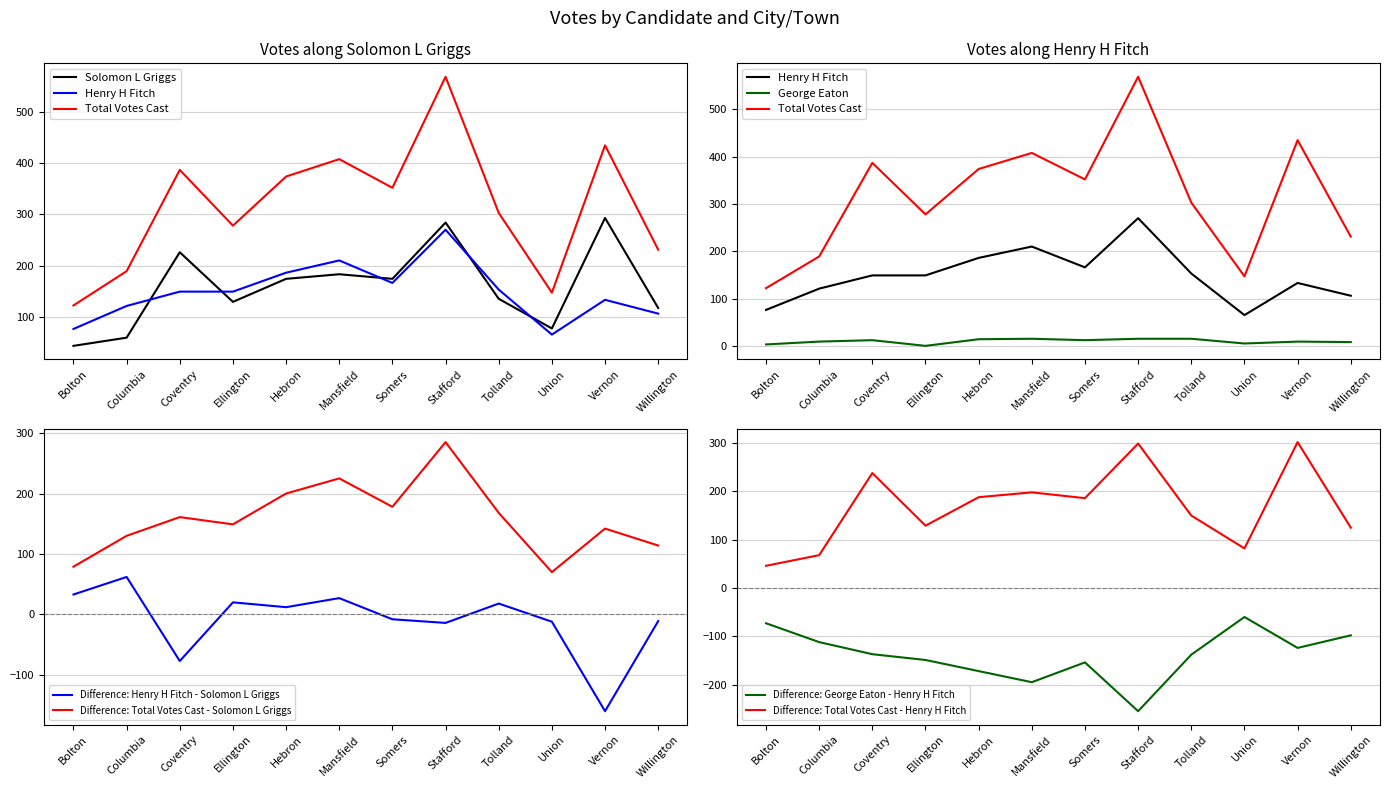

True or false: Solomon L Griggs and George Eaton cross at least once.

False